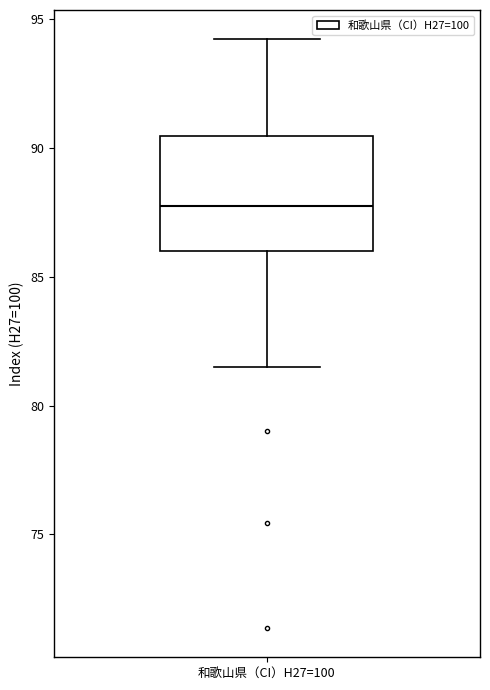

Transcribe this box plot: give where the median line is, the range the box spans, and where the two whiskers end, as read against the y-axis. The values are not printed on the chart, so give them approximately, as read against the axis.

median 87.5, box 86.0 to 90.5, whiskers 81.5 to 94.0